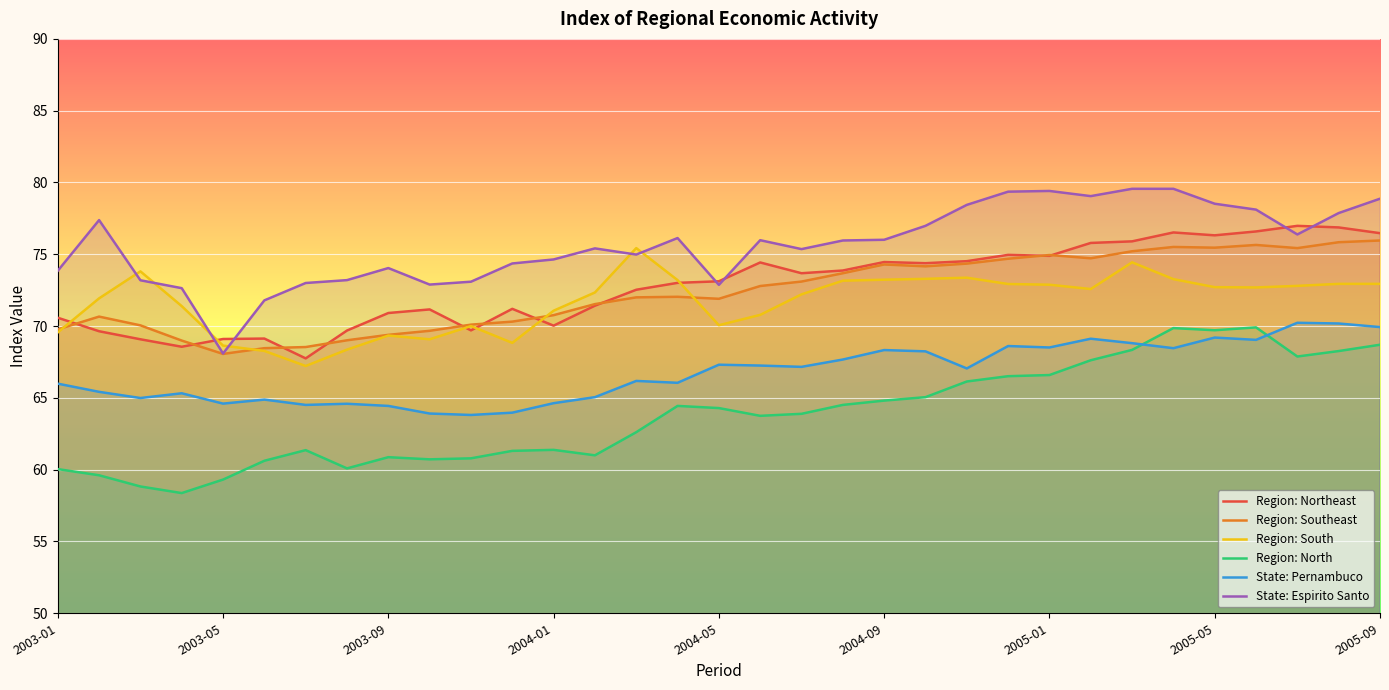

Which series has the largest total across all categories?

State: Espirito Santo